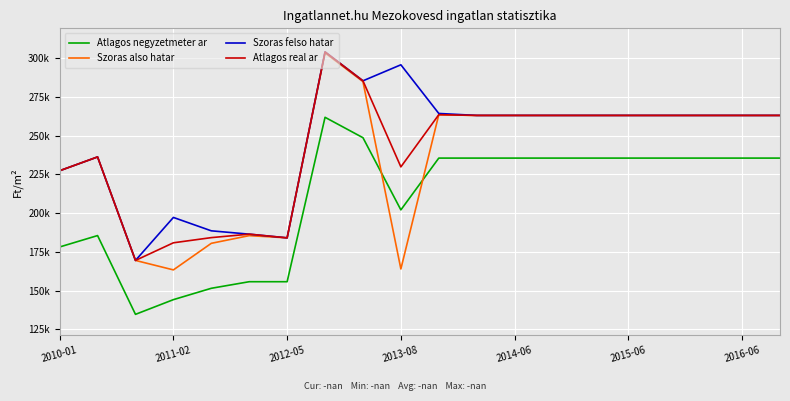

Is this an area chart (filled region under the line)?

No